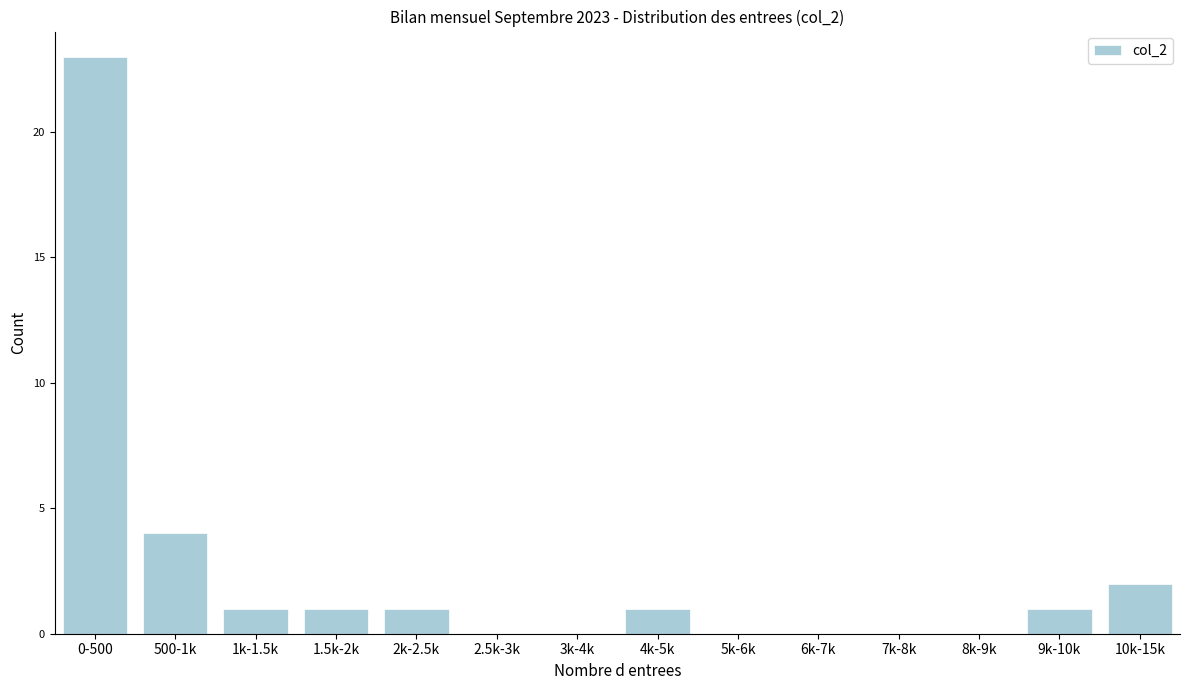

Reading left to right, list all the values displayed in this chart.

0-500=23	500-1k=4	1k-1.5k=1	1.5k-2k=1	2k-2.5k=1	2.5k-3k=0	3k-4k=0	4k-5k=1	5k-6k=0	6k-7k=0	7k-8k=0	8k-9k=0	9k-10k=1	10k-15k=2